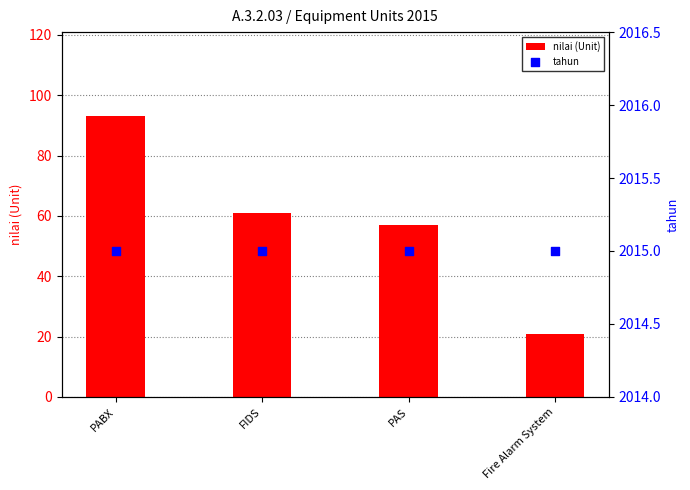

At which category is the sum across all series the highest?

PABX